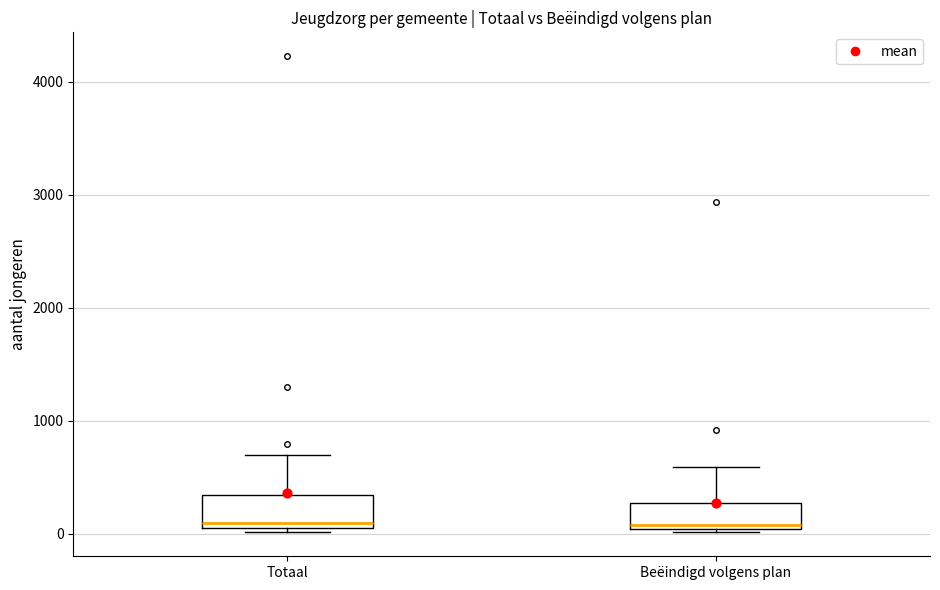

Where is the upper edge of the box for Beëindigd volgens plan on the y-axis? The values are not printed on the chart, so give them approximately, as read against the axis.

300